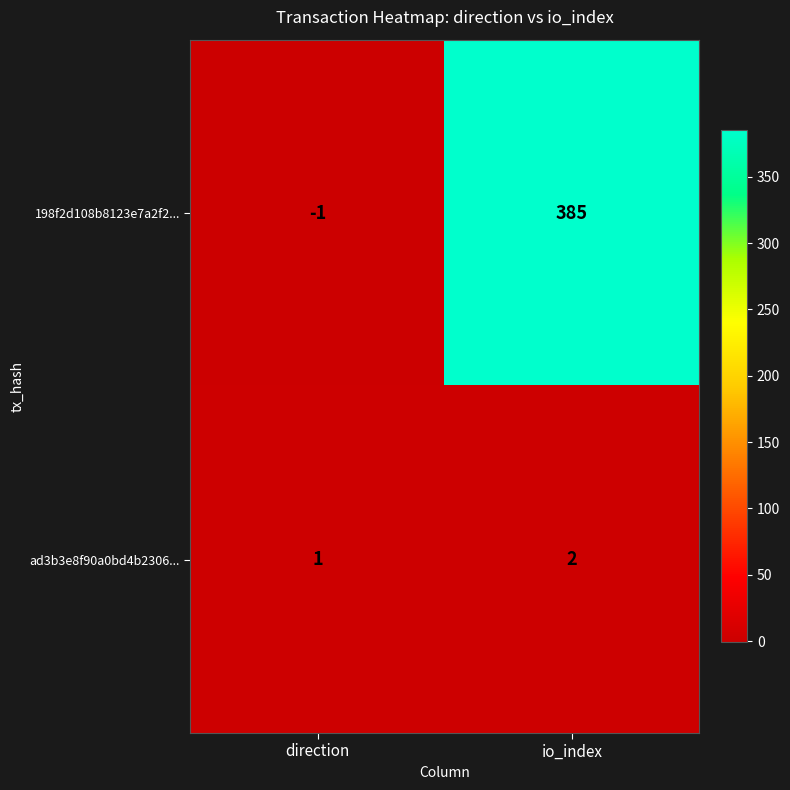

The value of 198f2d108b8123e7a2f2... at direction is -1. True or false?

True